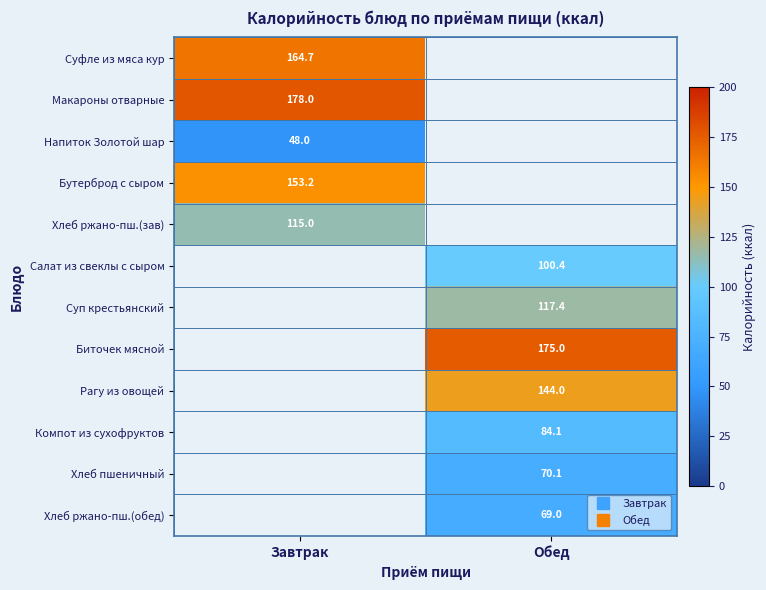

At how many categories does at least one series exceed 107?

2